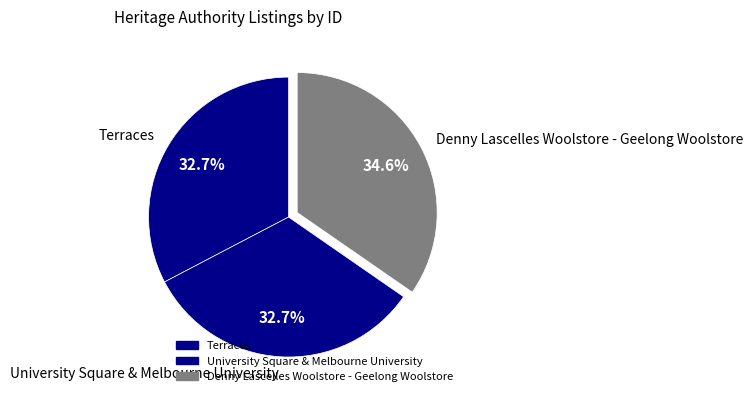

Count the number of slices in the pie.

3